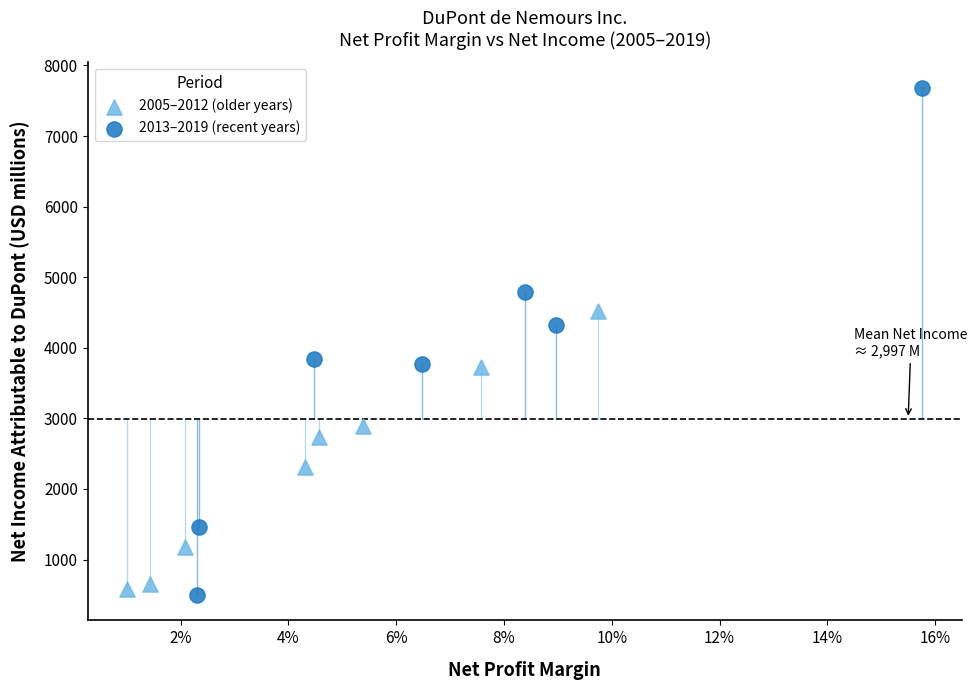

Which series has the widest spread of Y values?

2013–2019 (recent years)